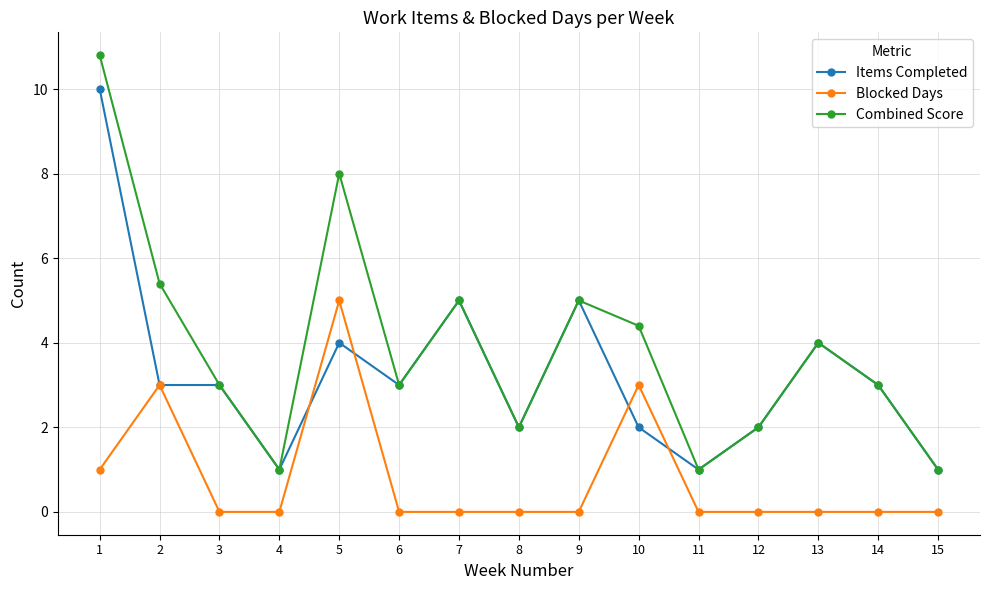

Which series ends up on top after the final intersection of Blocked Days and Items Completed?

Items Completed